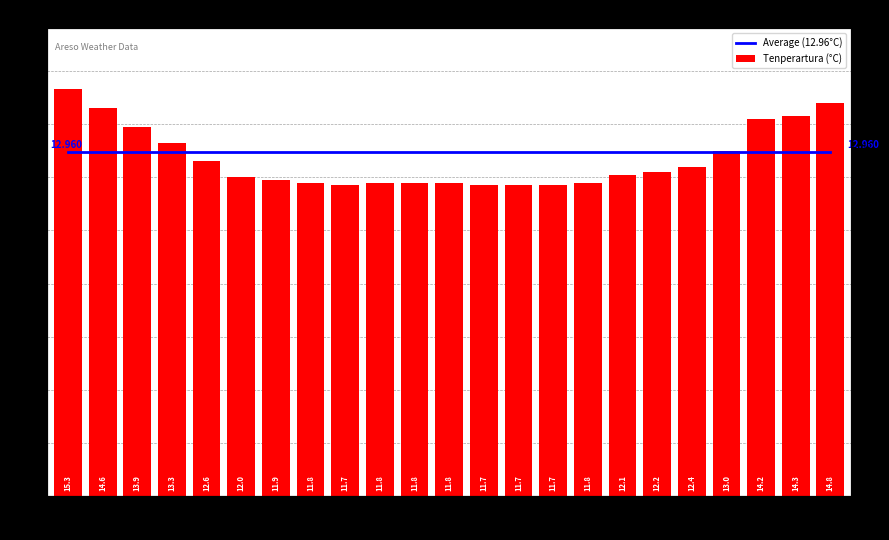

Reading left to right, transcribe all the data shown in this chart.

Average (12.96°C): 13.0	13.0	13.0	13.0	13.0	13.0	13.0	13.0	13.0	13.0	13.0	13.0	13.0	13.0	13.0	13.0	13.0	13.0	13.0	13.0	13.0	13.0	13.0
Tenperartura (°C): 15.3	14.6	13.9	13.3	12.6	12.0	11.9	11.8	11.7	11.8	11.8	11.8	11.7	11.7	11.7	11.8	12.1	12.2	12.4	13.0	14.2	14.3	14.8